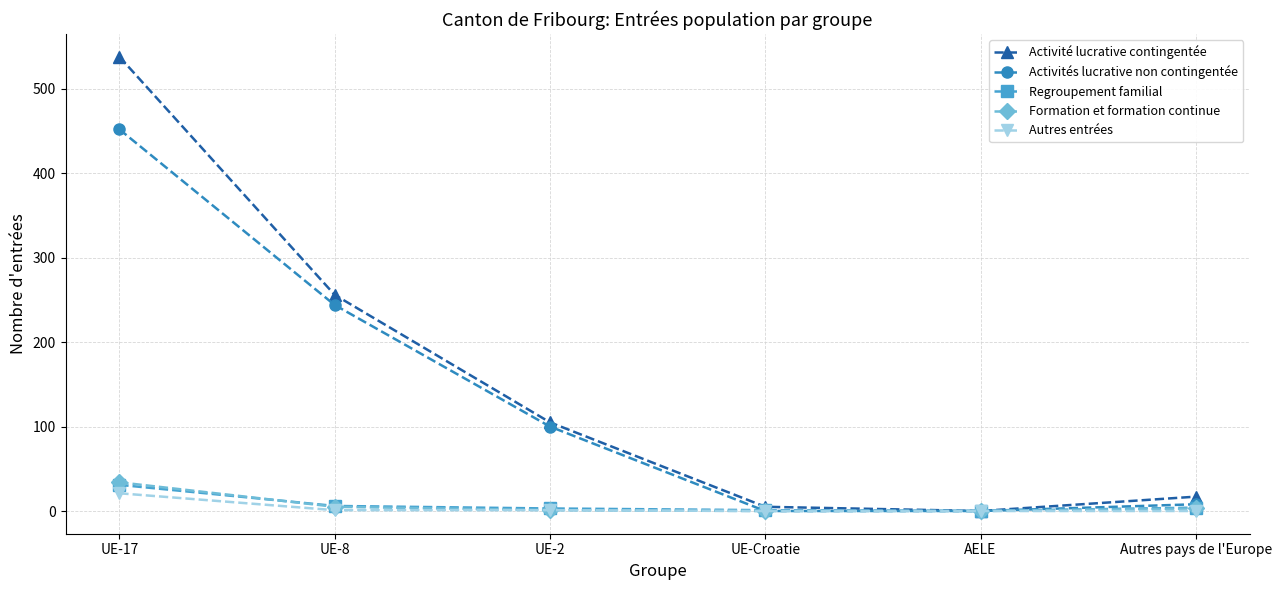

At which category is the sum across all series the highest?

UE-17